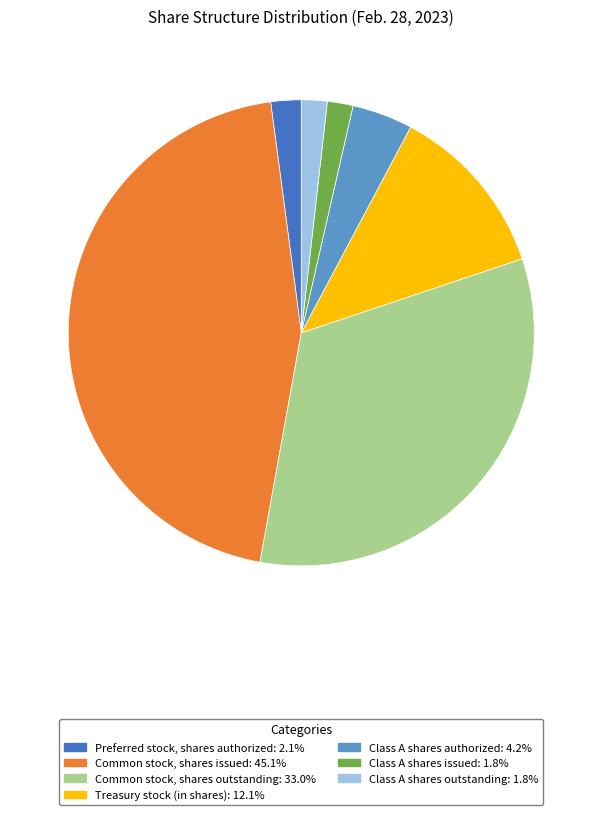

True or false: Common stock, shares outstanding accounts for 44% of the total.

False